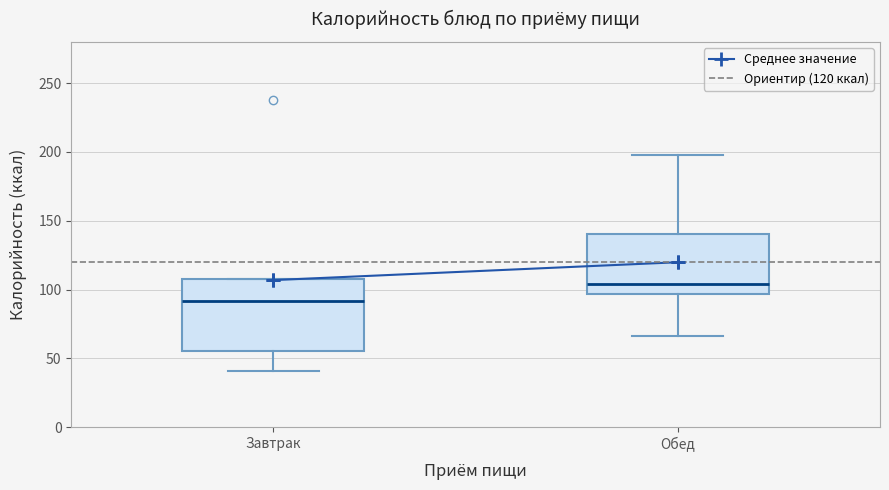

Where does the upper whisker of the box for Обед end on the y-axis? The values are not printed on the chart, so give them approximately, as read against the axis.

200